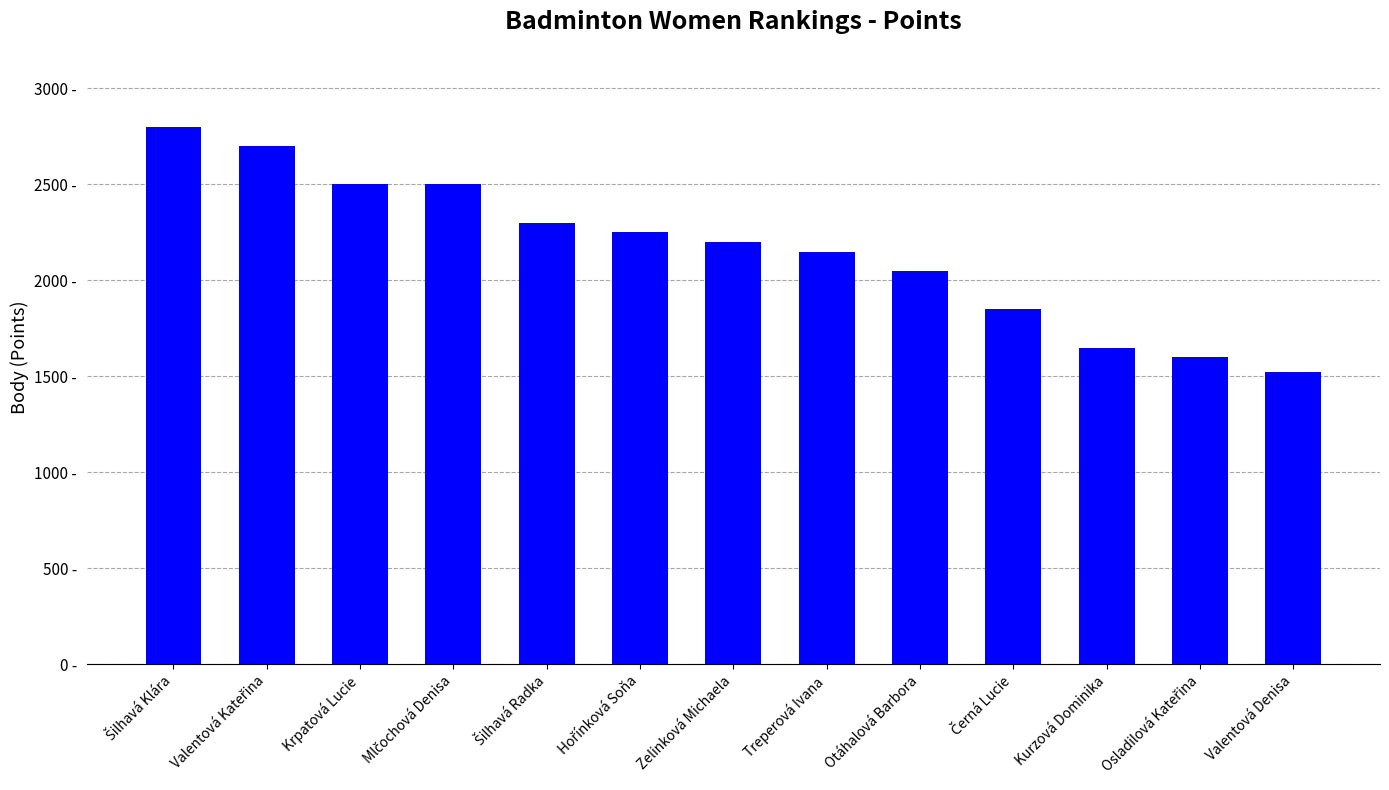

At which category does the chart reach its minimum across all series?

Valentová Denisa